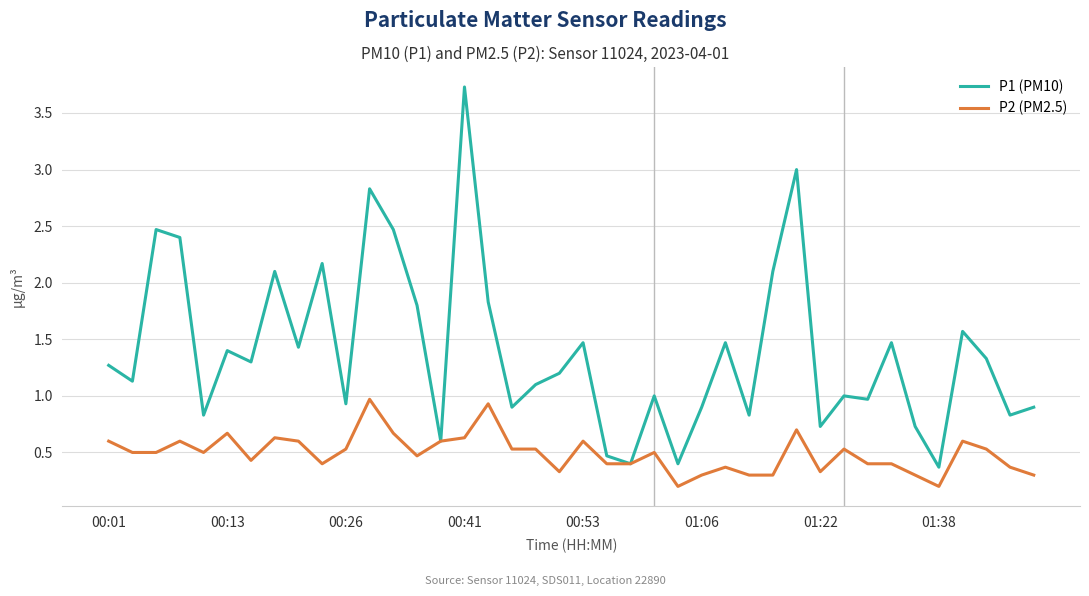

What are all the series names shown in the legend?

P1 (PM10), P2 (PM2.5)